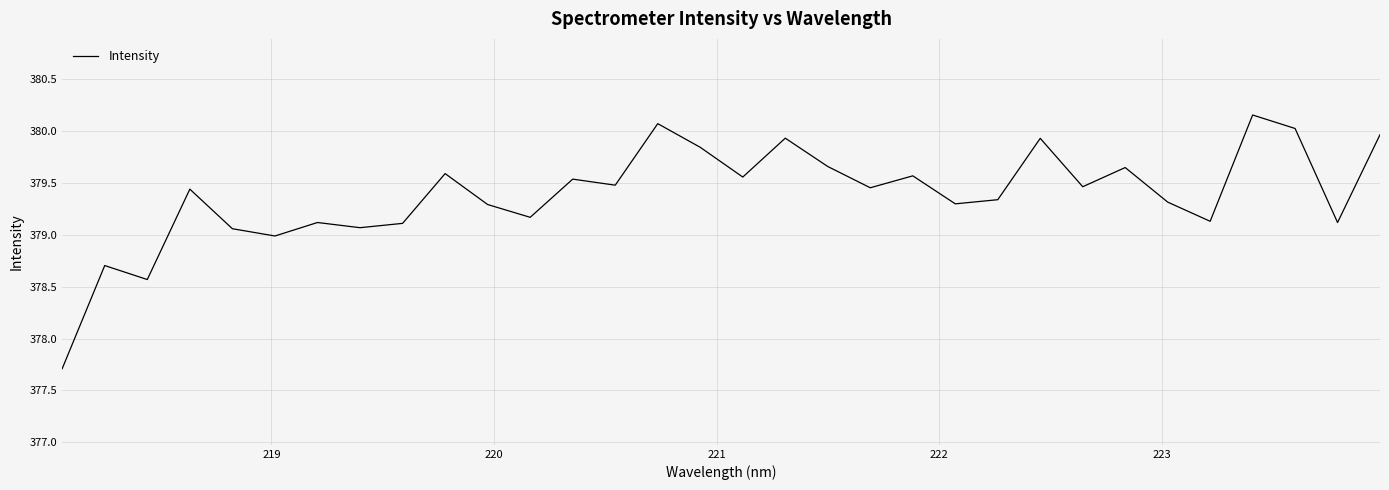

What is the difference between the maximum and minimum values?

2.4